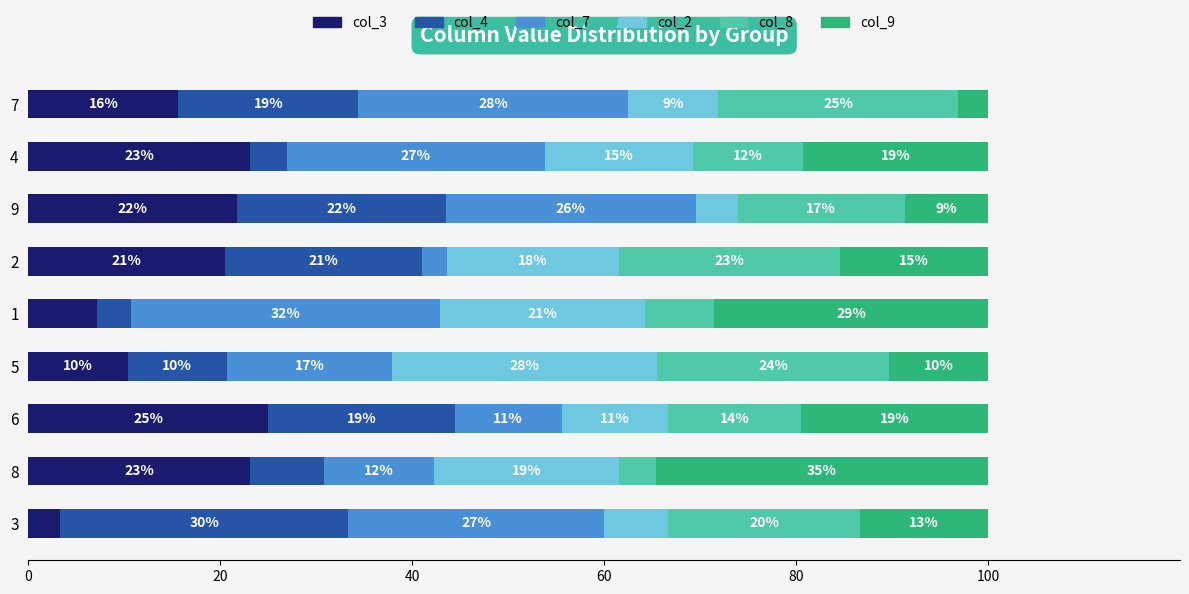

What are all the series names shown in the legend?

col_3, col_4, col_7, col_2, col_8, col_9